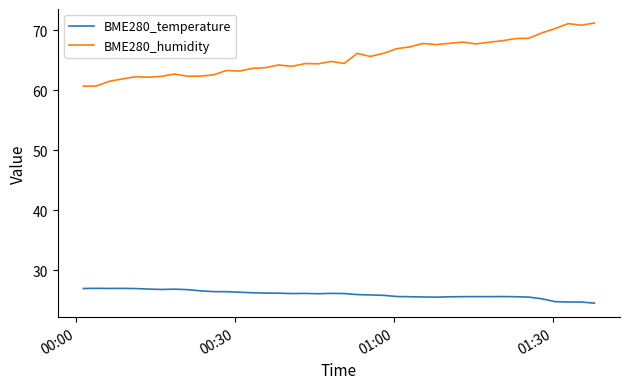

Which series has the largest range (max minus min)?

BME280_humidity